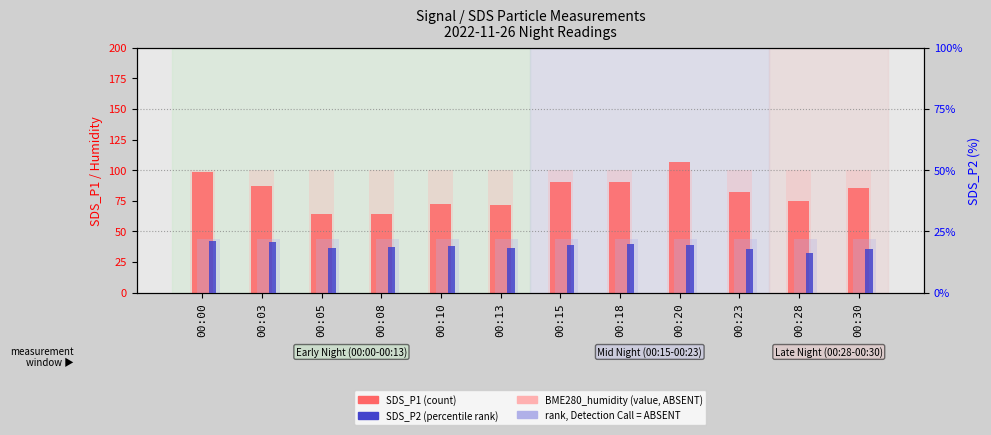

What is the difference between the maximum and minimum values in the SDS_P2 (percentile rank) series?

5.2